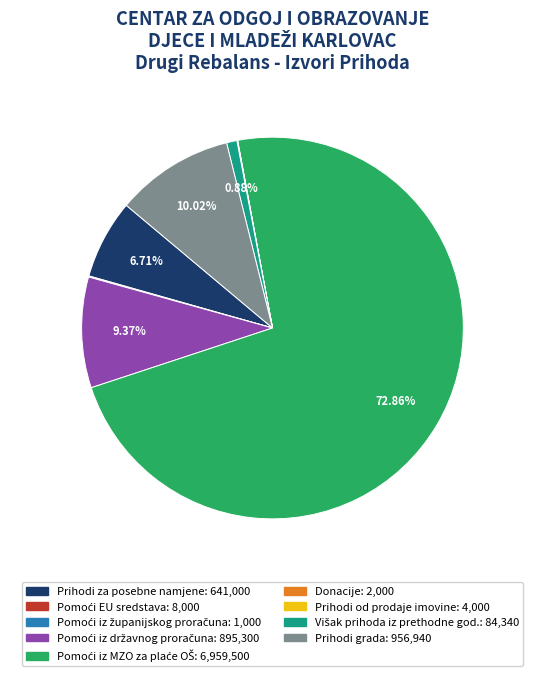

Does any single category account for the majority?

Yes